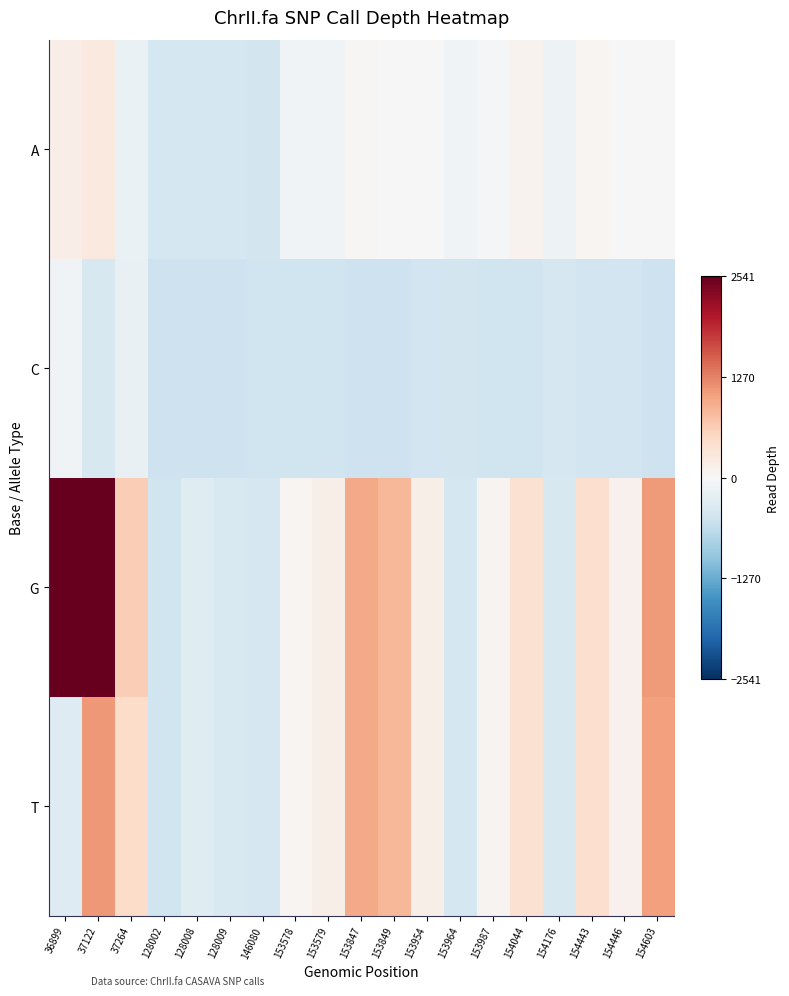

What is the total value across all series at 128002?

-1971.4